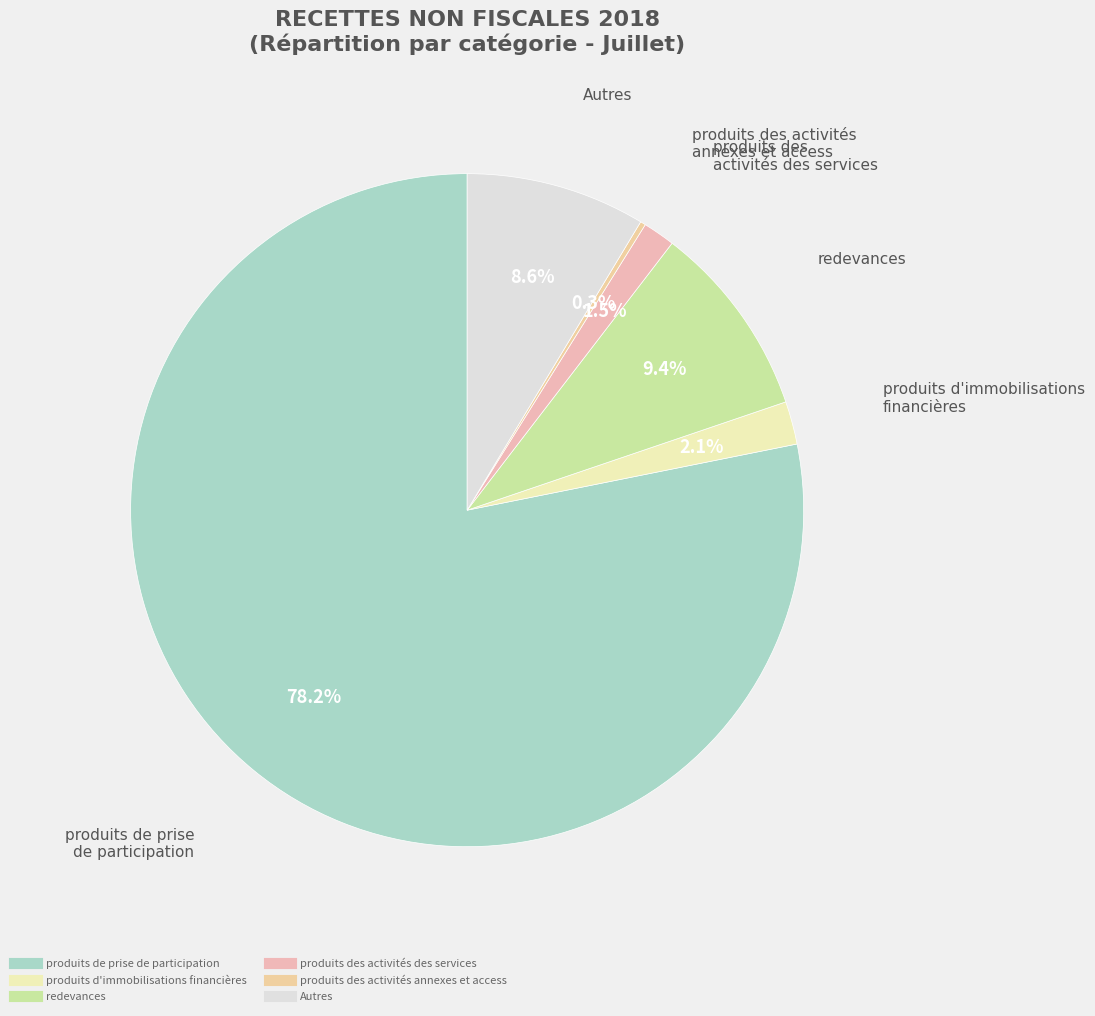

To the nearest percent, what is the difference between the largest and smallest slice percentages?

78%